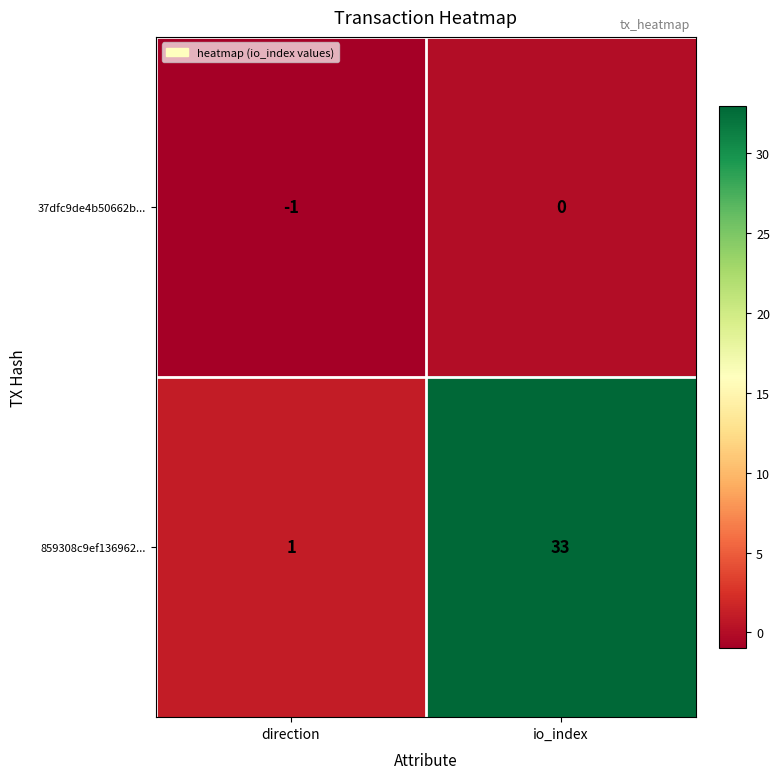

True or false: 859308c9ef136962... has a value of 1 at direction.

True